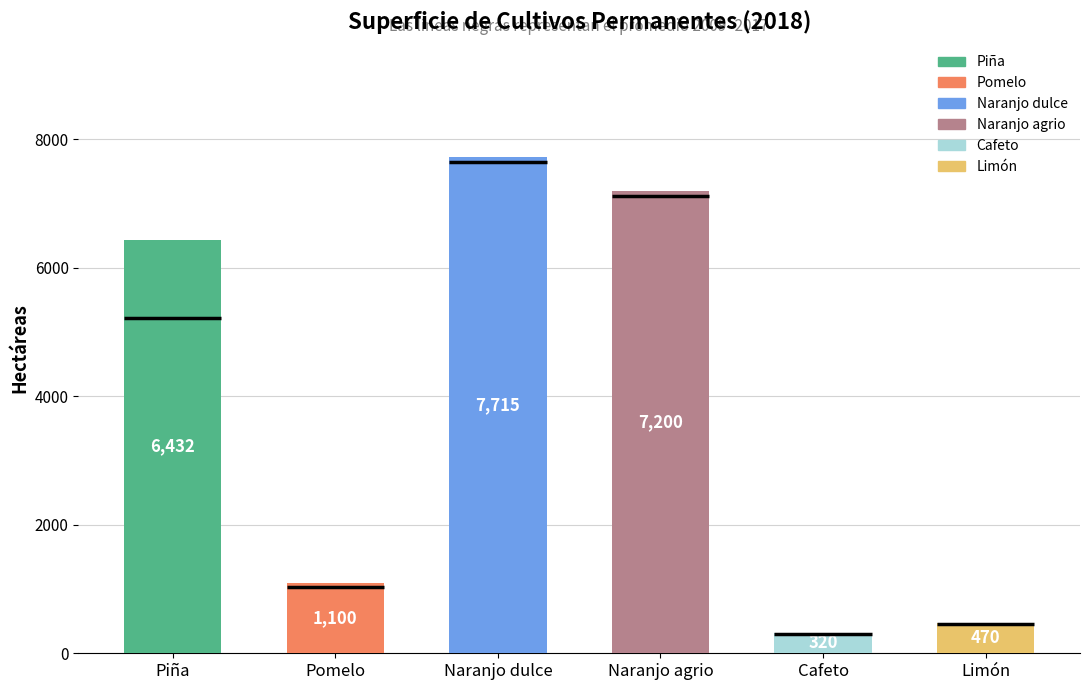

Count the number of data series in this chart.

6